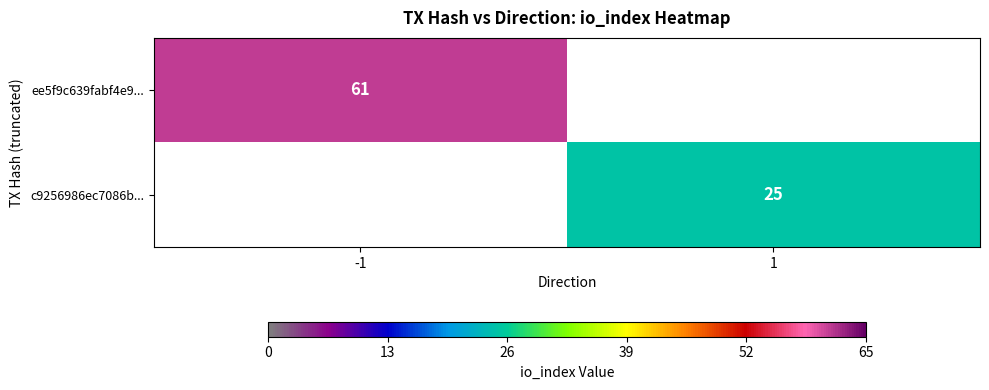

True or false: ee5f9c639fabf4e9... has a value of 42 at -1.

False